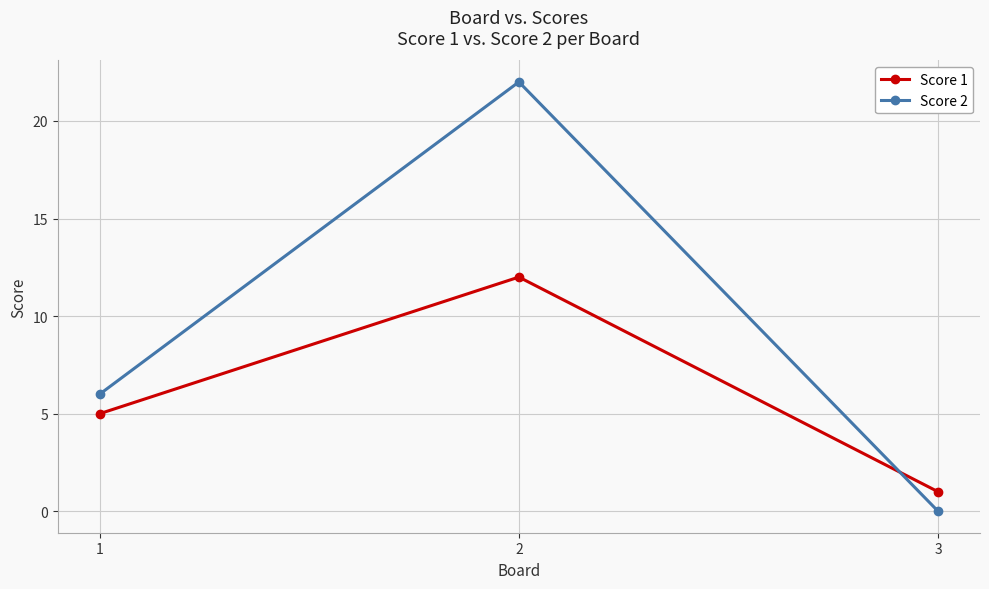

Which series has the largest total across all categories?

Score 2